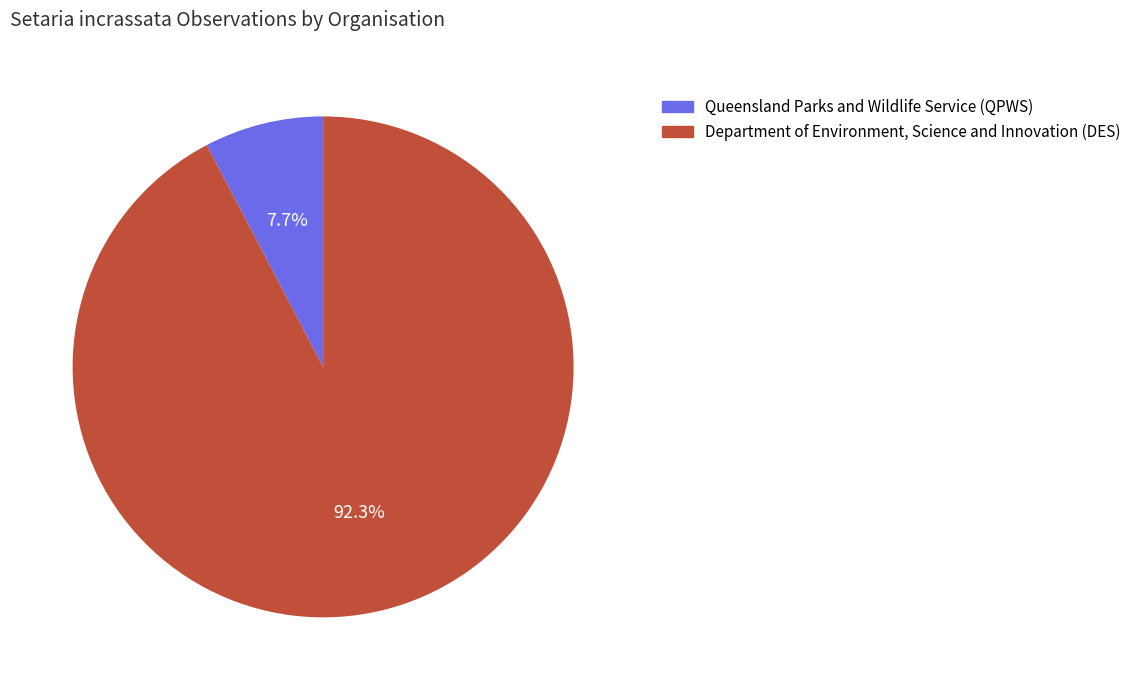

Is there any slice that represents more than half of the pie?

Yes